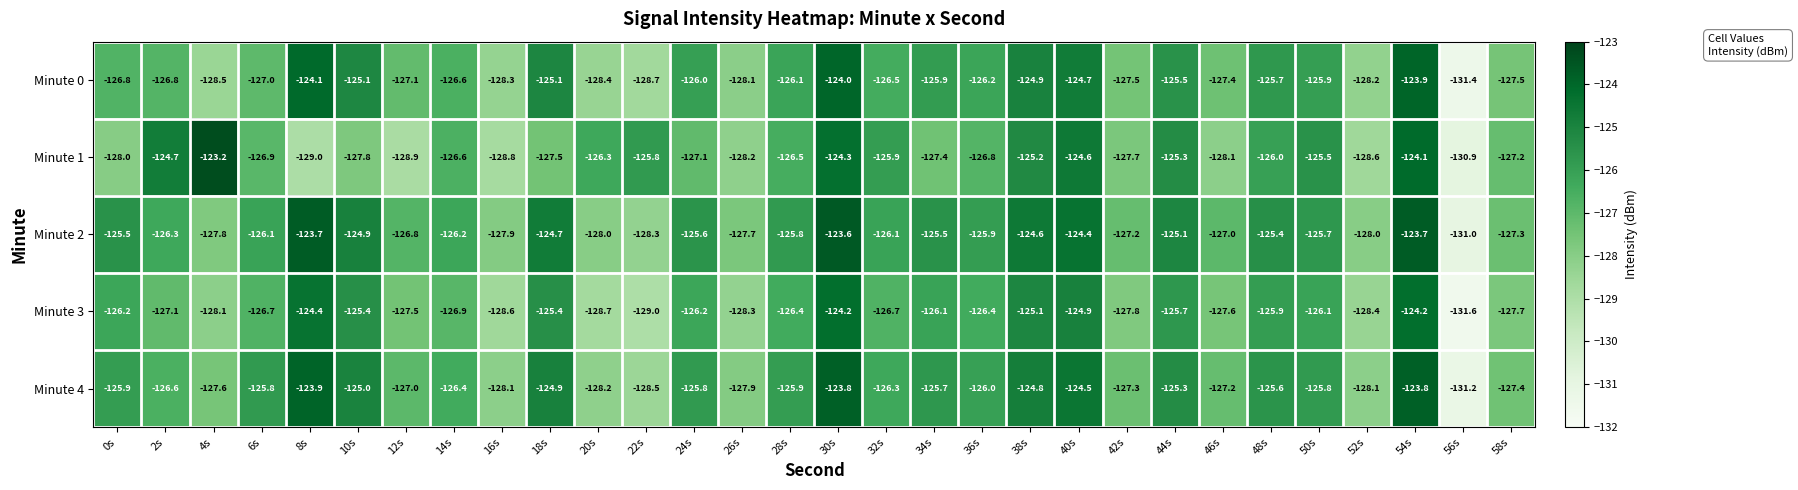

How many distinct data groups are displayed?

5